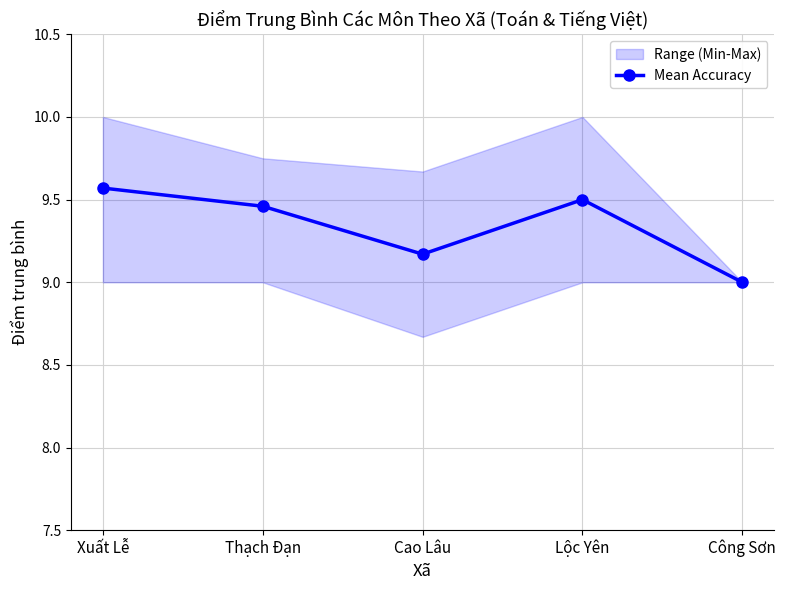

Reading left to right, list all the values displayed in this chart.

9.6	9.5	9.2	9.5	9.0